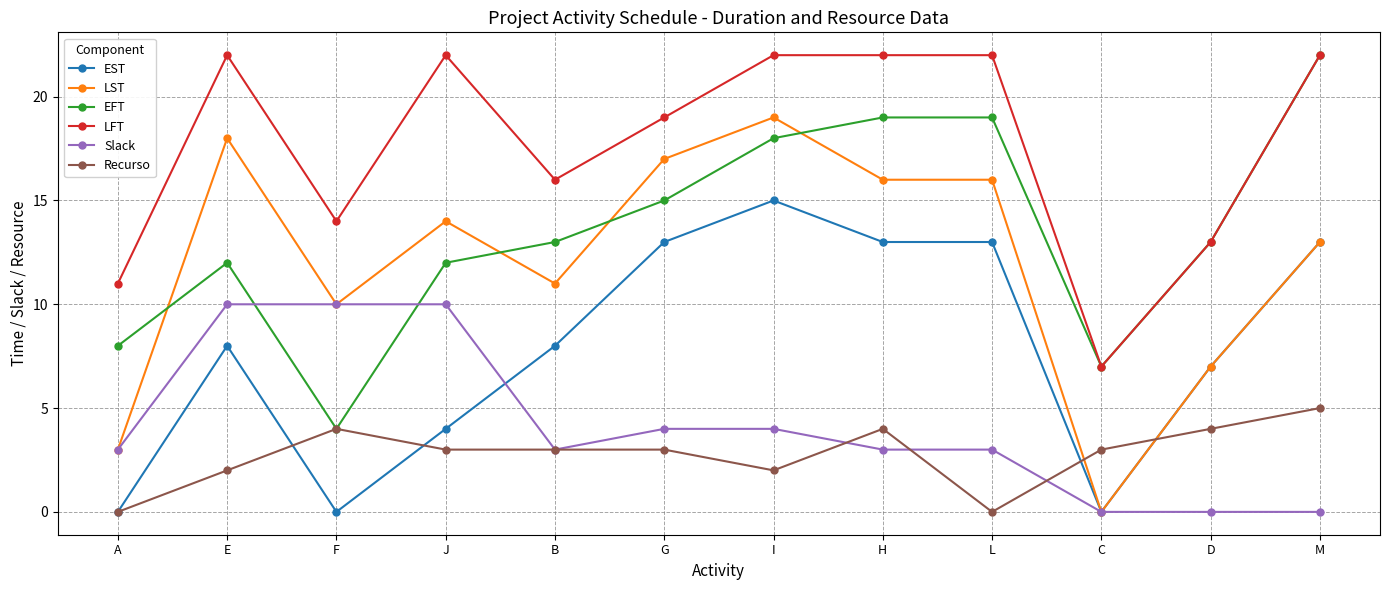

How many data points does each series have?

12